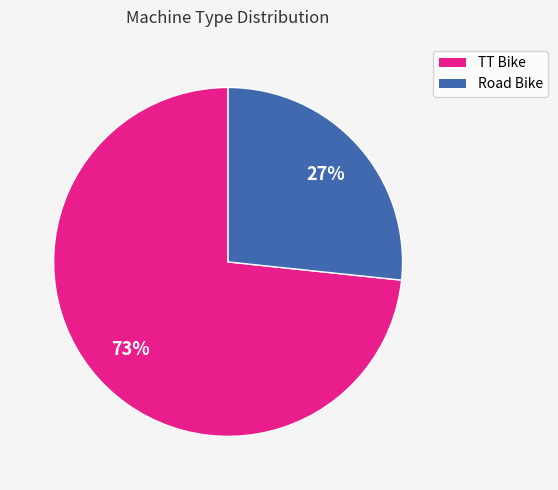

Rank the categories by value from lowest to highest.

Road Bike, TT Bike